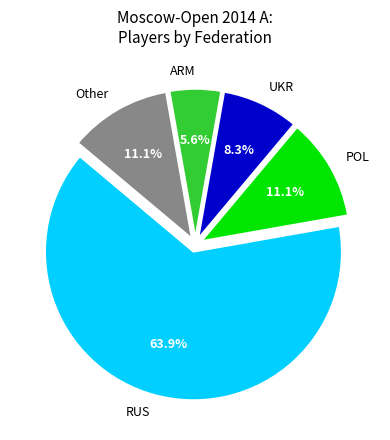

Does any single category account for the majority?

Yes